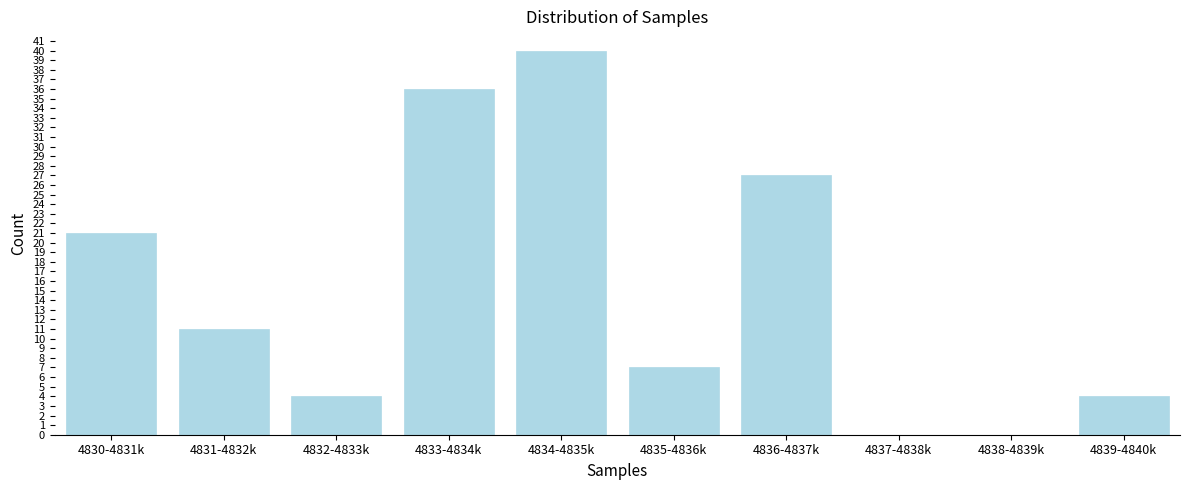

Reading right to left, transcribe all the data shown in this chart.

4839-4840k=4	4838-4839k=0	4837-4838k=0	4836-4837k=27	4835-4836k=7	4834-4835k=40	4833-4834k=36	4832-4833k=4	4831-4832k=11	4830-4831k=21